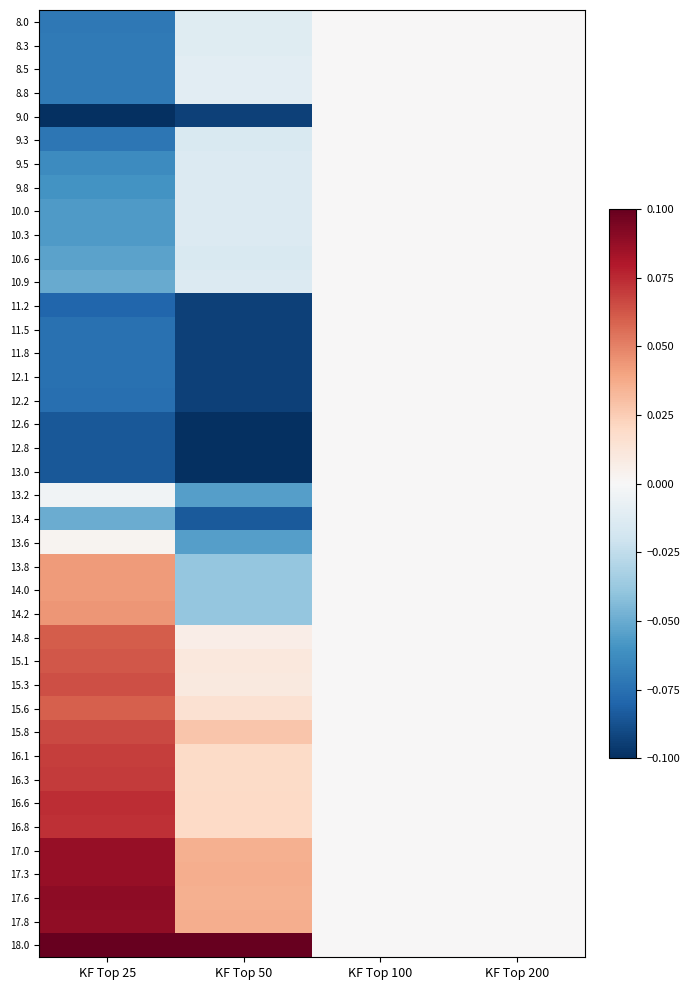

Count the number of data series in this chart.

40